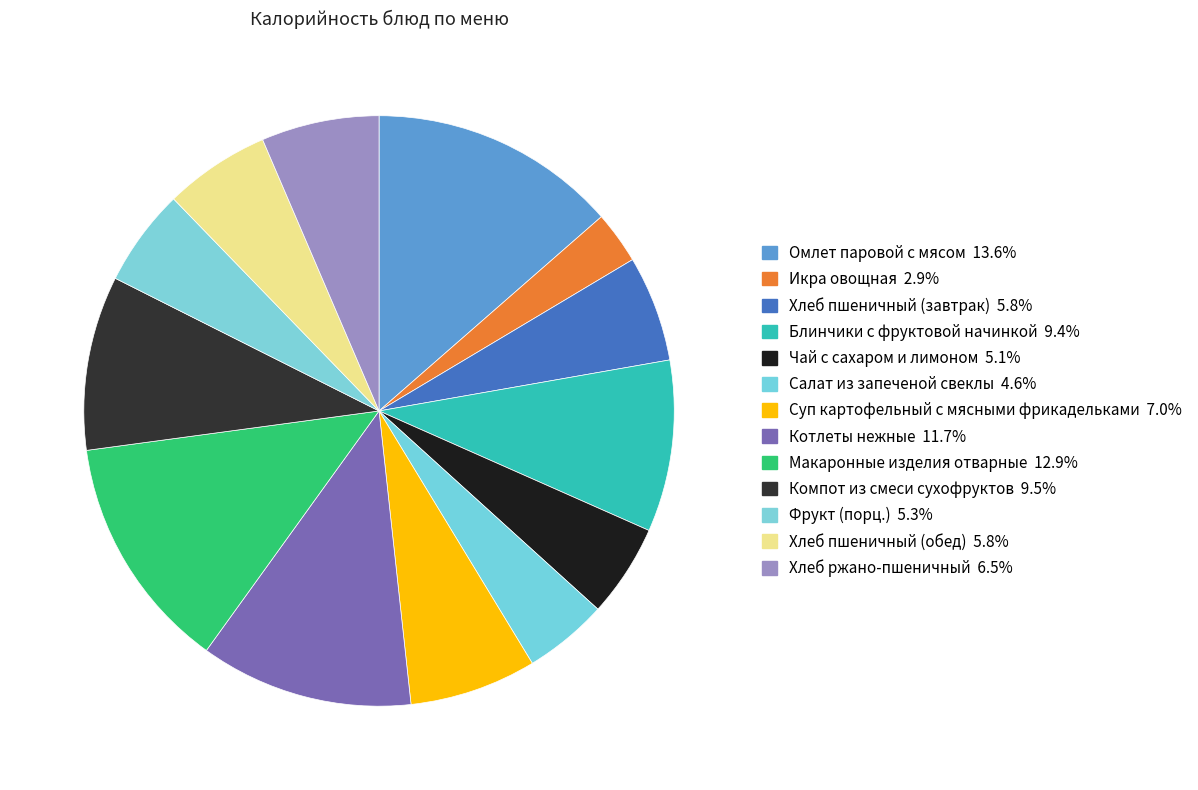

The Котлеты нежные slice represents 6% of the pie. True or false?

False